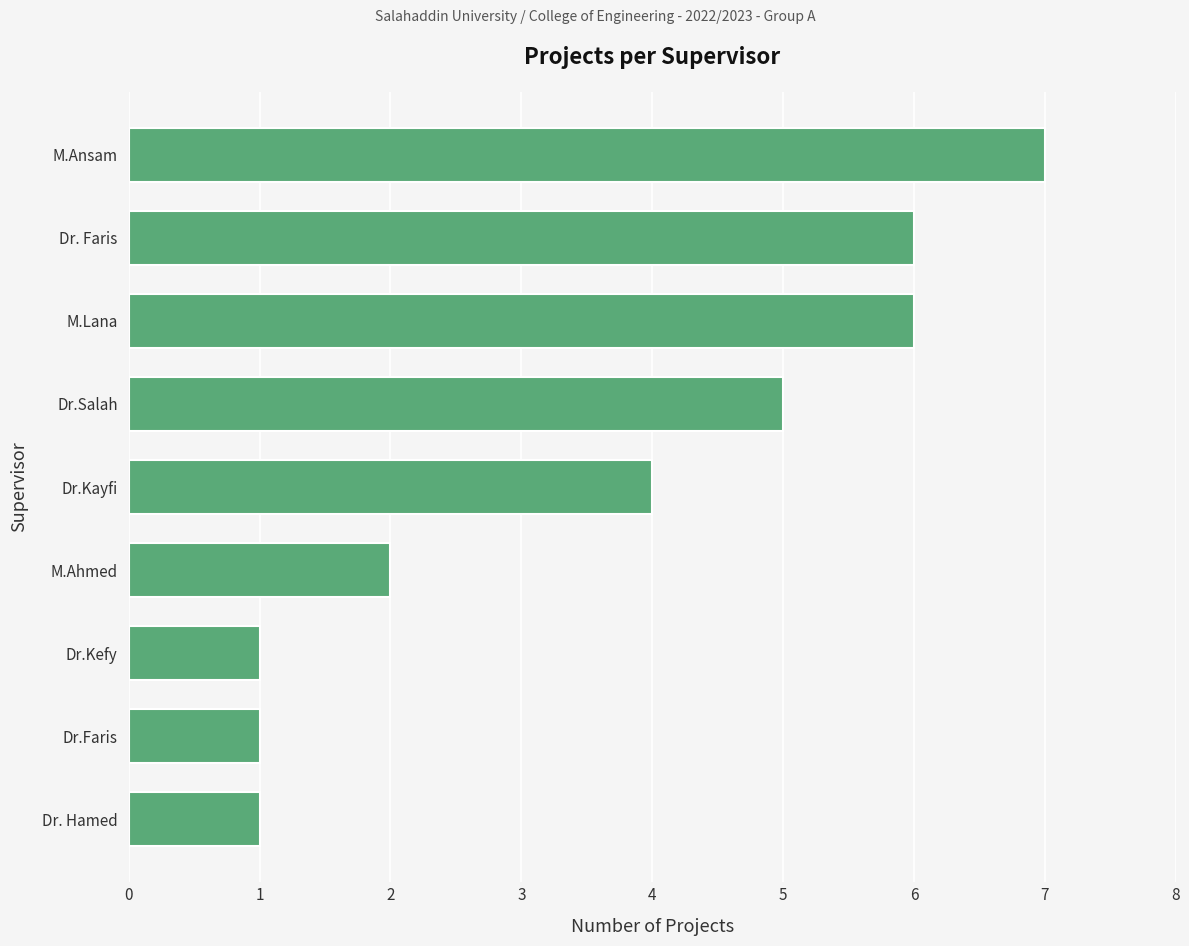

What is the ratio of the value at M.Ahmed to the value at Dr.Kayfi?

0.5